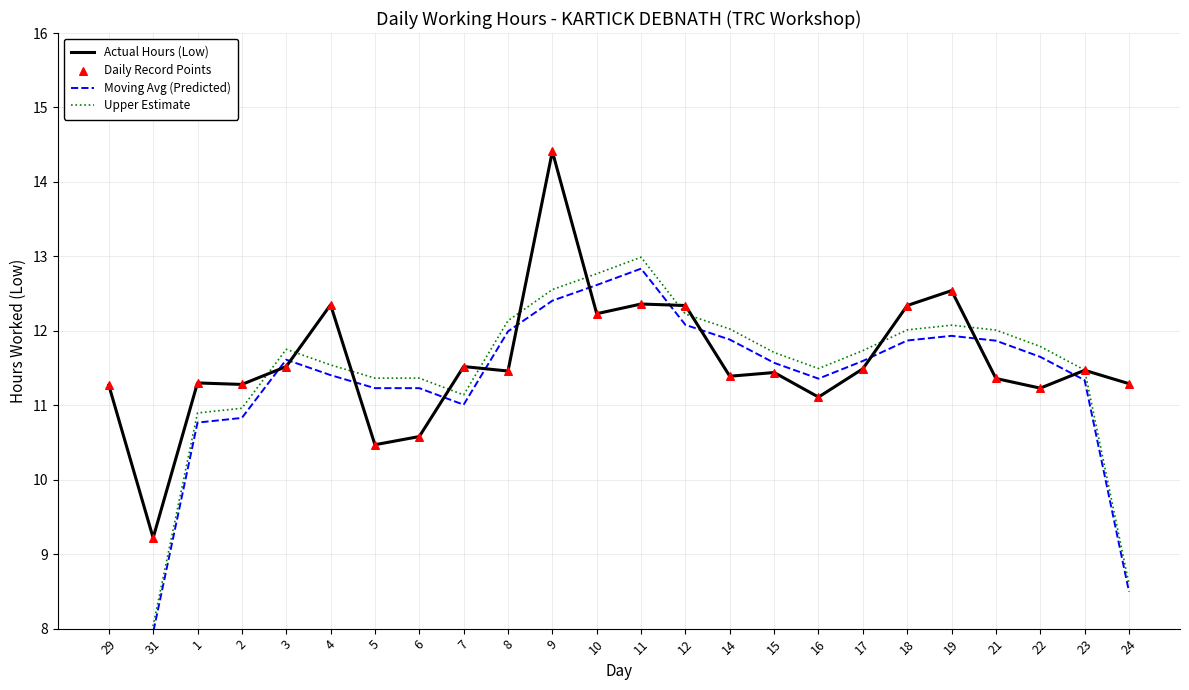

Which series reaches the maximum Y coordinate?

Actual Hours (Low)